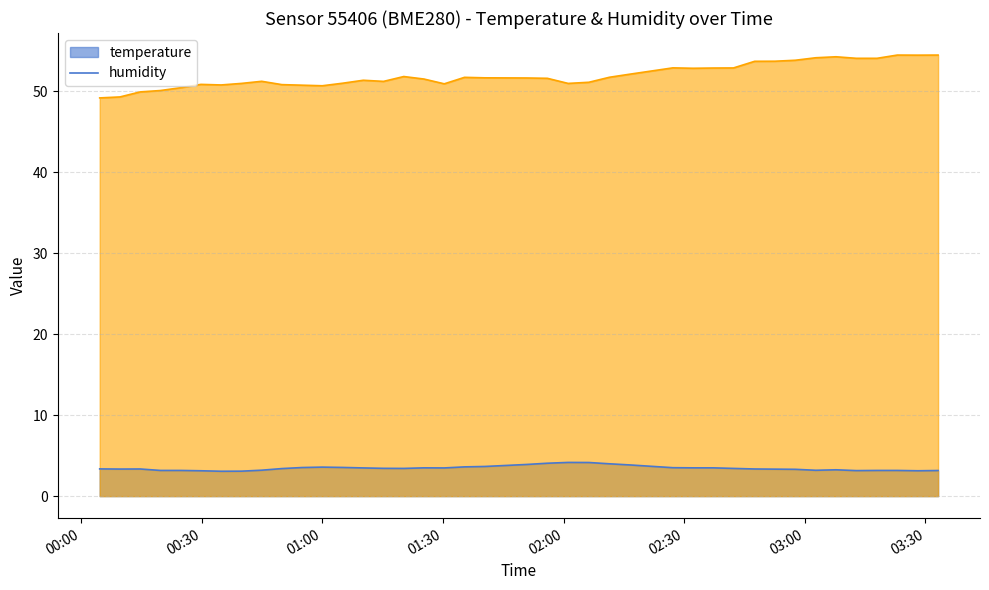

True or false: humidity and temperature intersect in this chart.

False